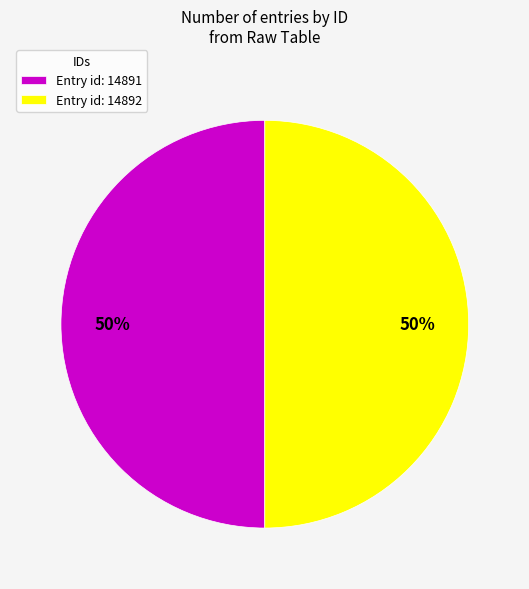

The Entry id: 14892 slice represents 50% of the pie. True or false?

True